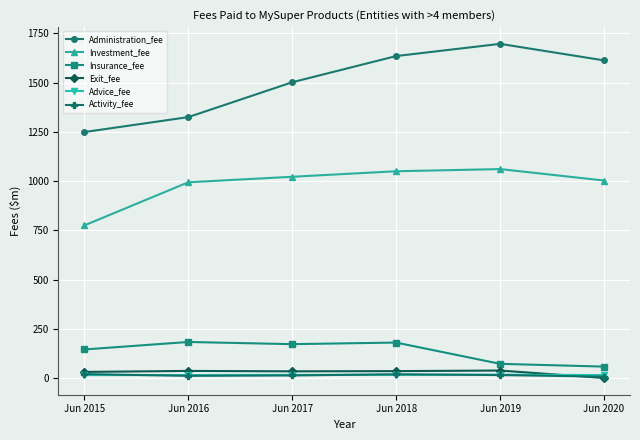

At which label does Insurance_fee first exceed 172?

Jun 2016